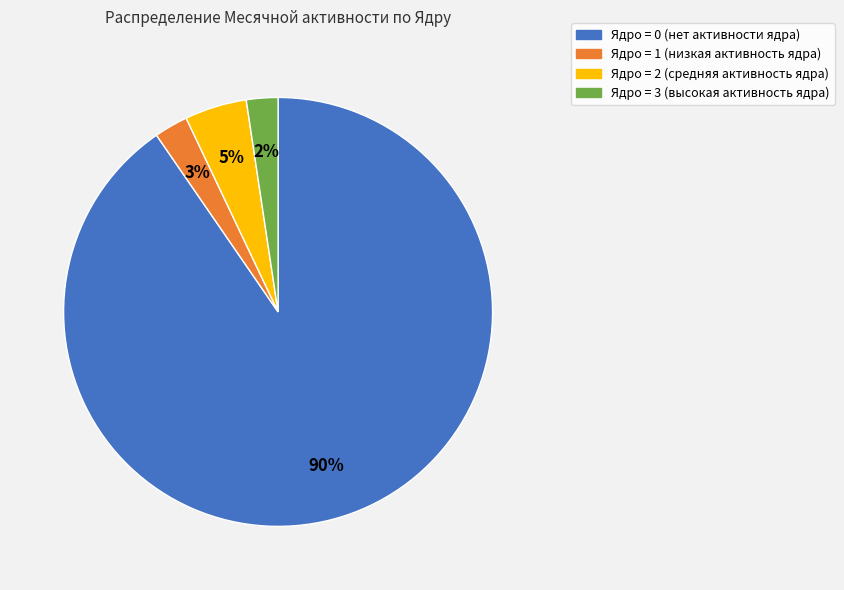

To the nearest percent, what is the difference between the largest and smallest slice percentages?

88%